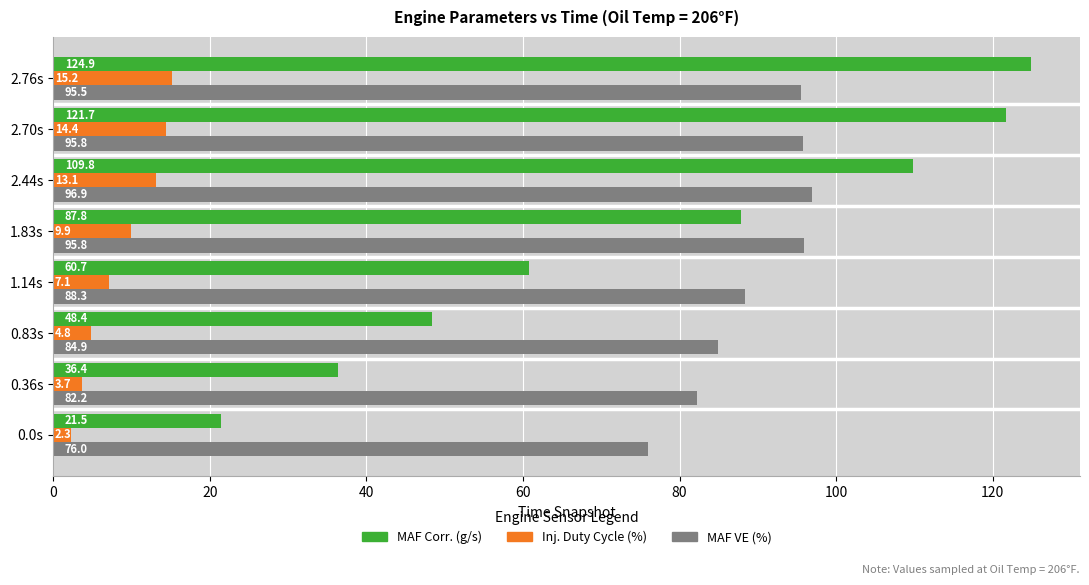

At which label does Inj. Duty Cycle (%) reach its peak?

2.76s